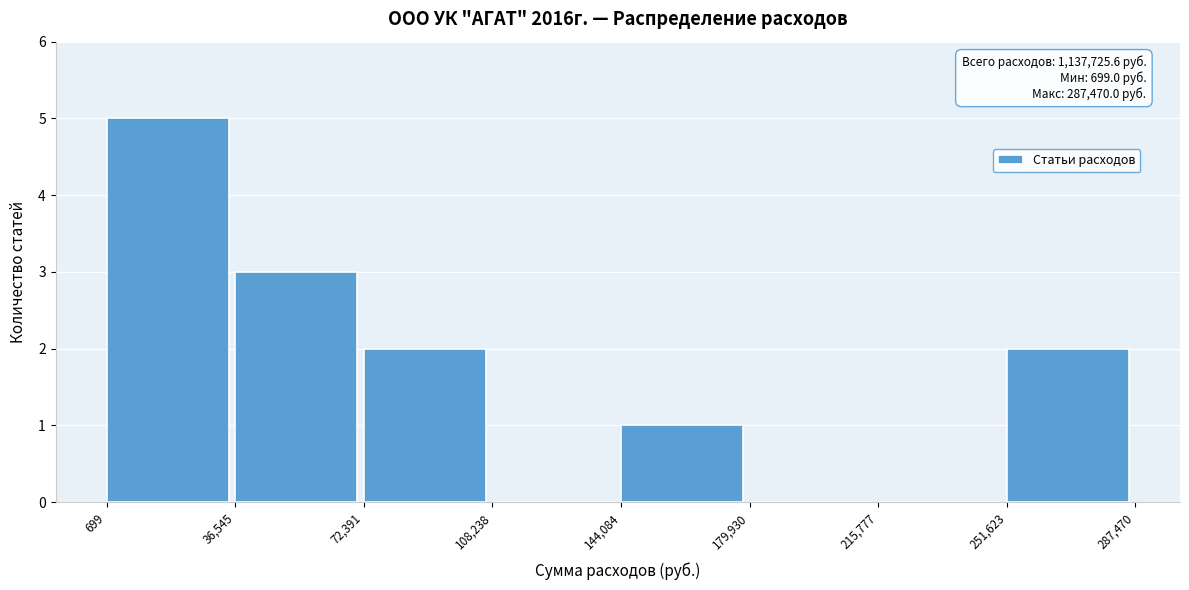

Over which range of the x-axis is the bar tallest?

699 to 36,545